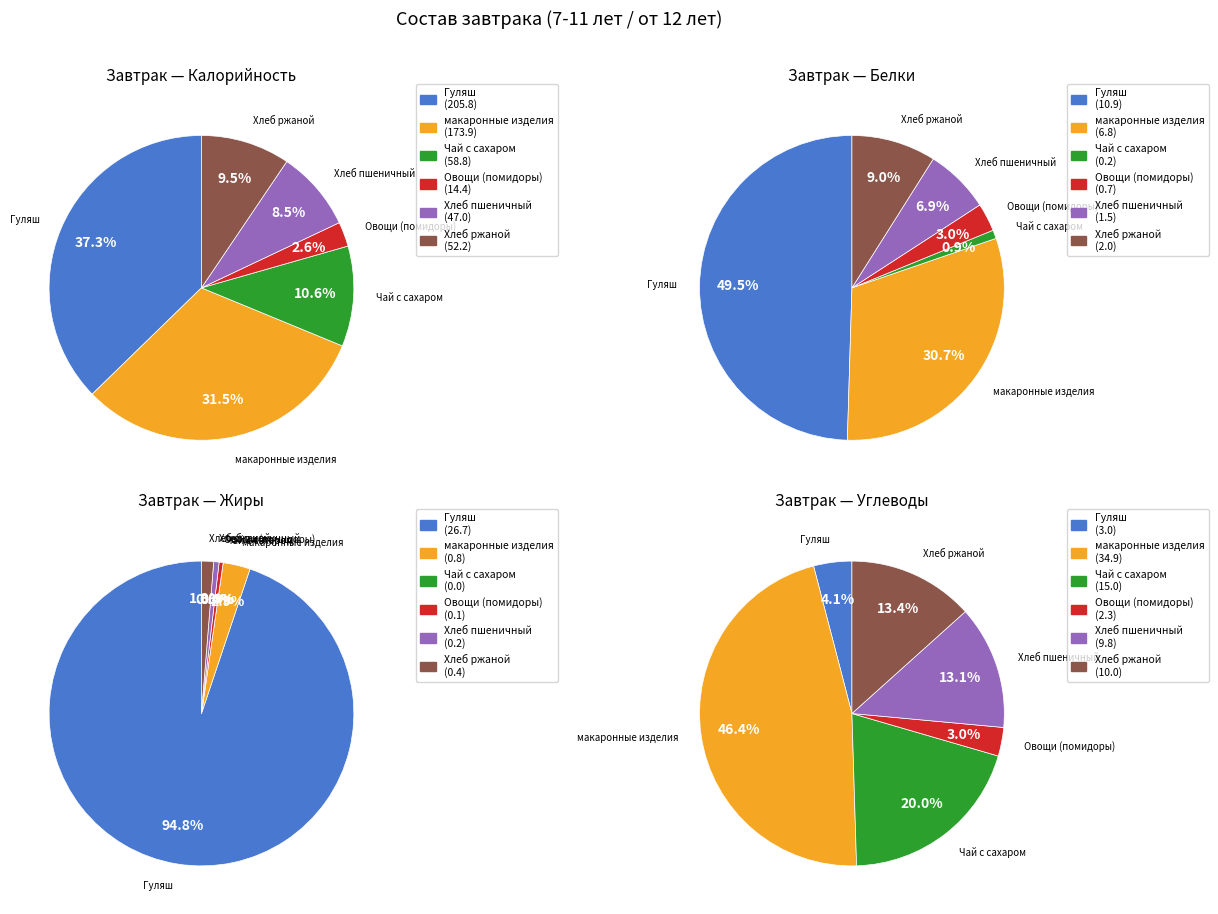

Which slice is the largest?

Гуляш